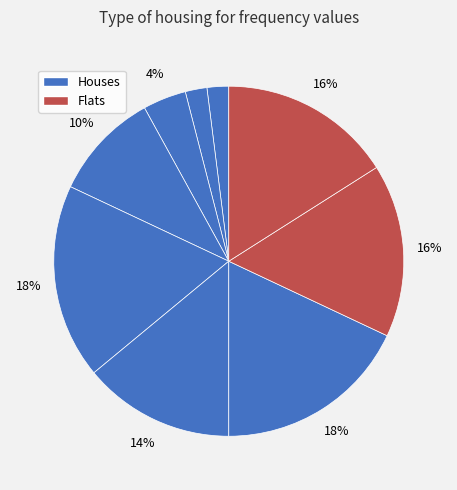

Count the number of slices in the pie.

9